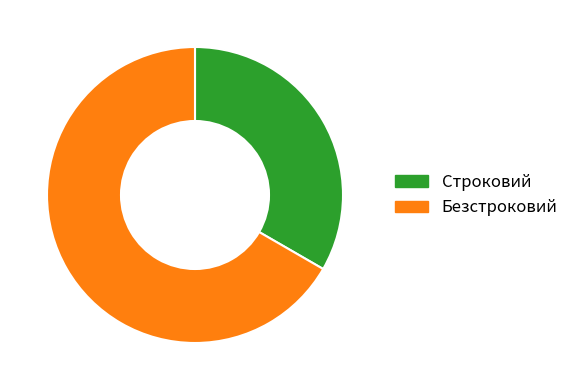

What is the ratio of the value at Безстроковий to the value at Строковий?

2.0